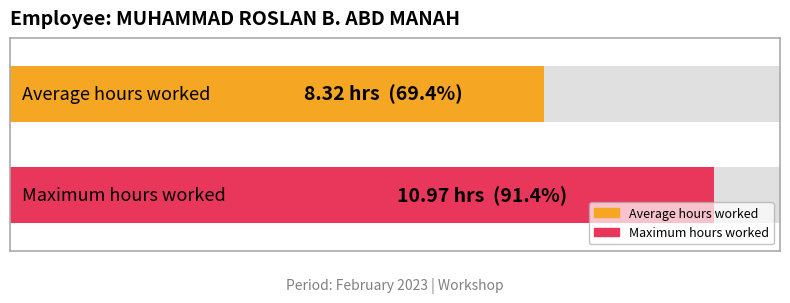

Are the bars grouped side by side (vs. stacked)?

No